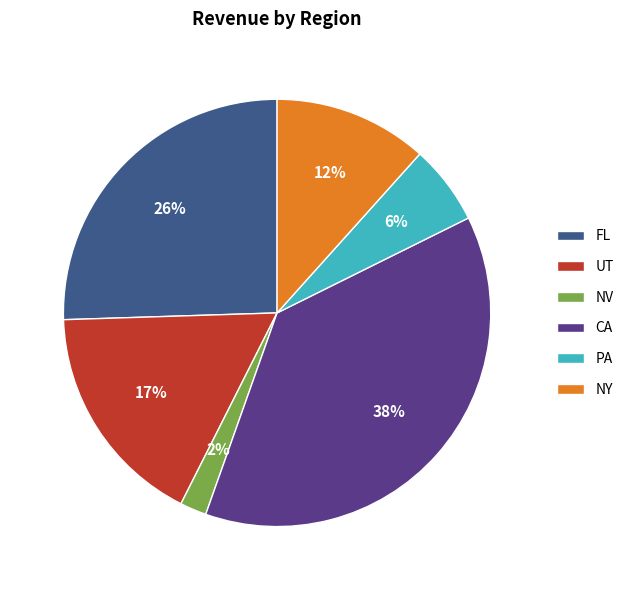

To the nearest percent, what percentage of the pie is FL?

26%